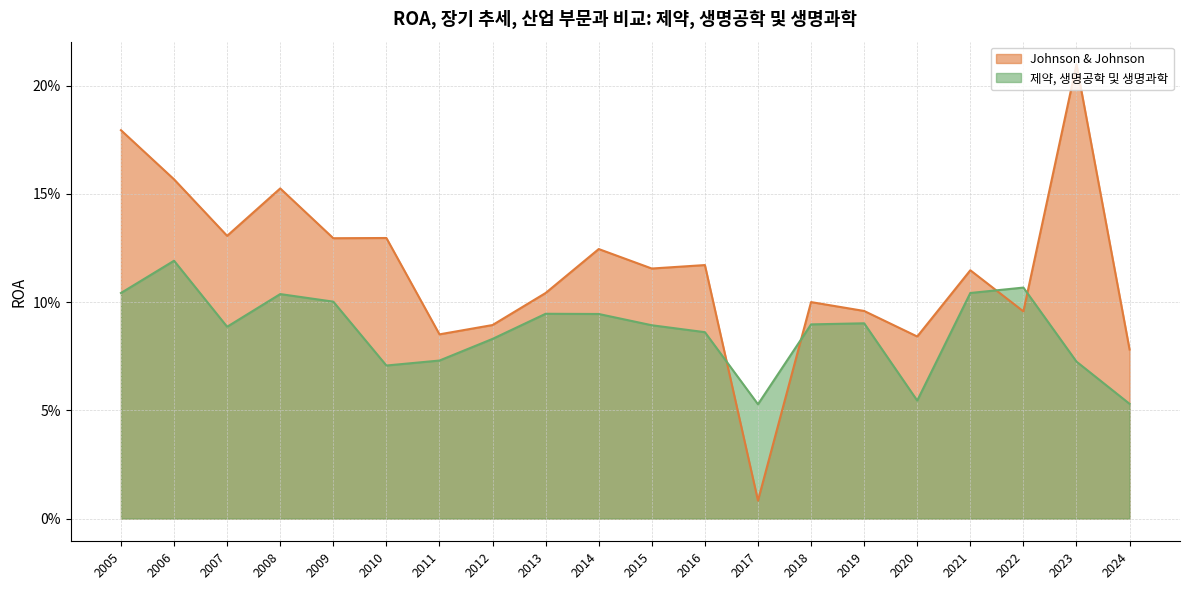

Rank the series at 2012 from lowest to highest value.

제약, 생명공학 및 생명과학, Johnson & Johnson